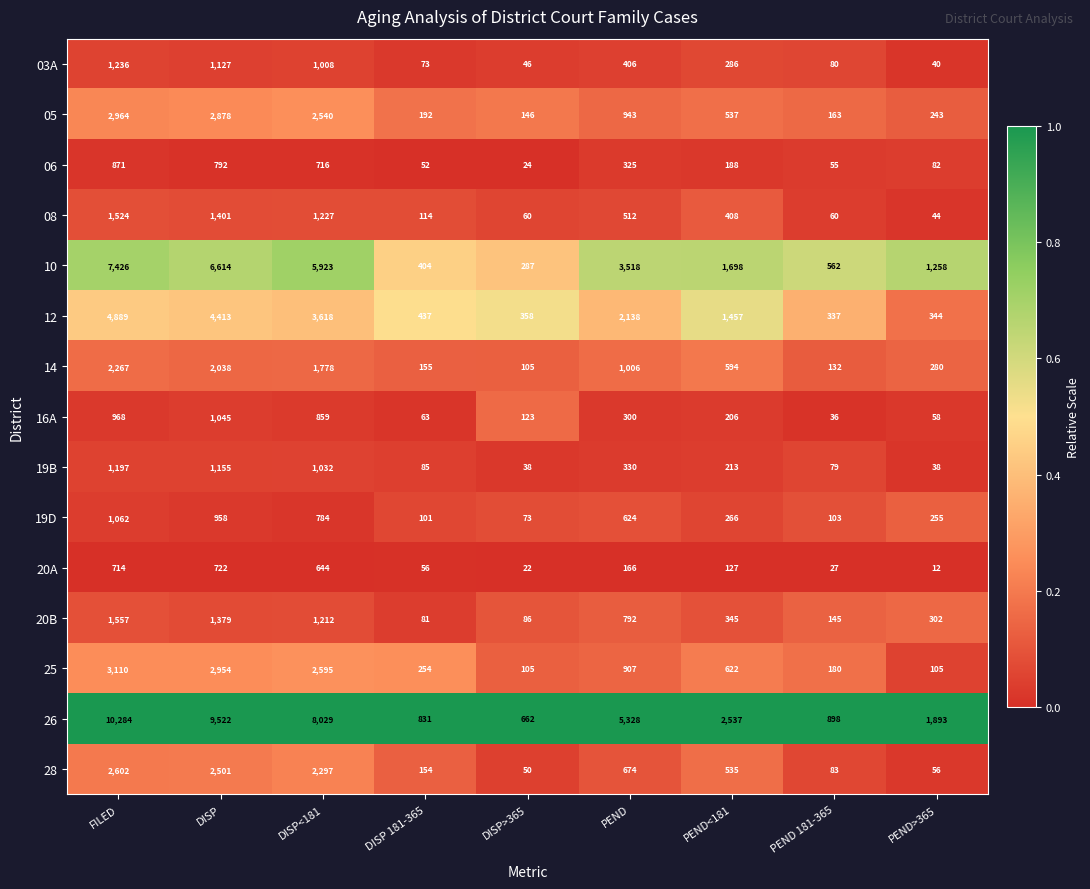

True or false: 20A has a value of 12 at PEND>365.

True